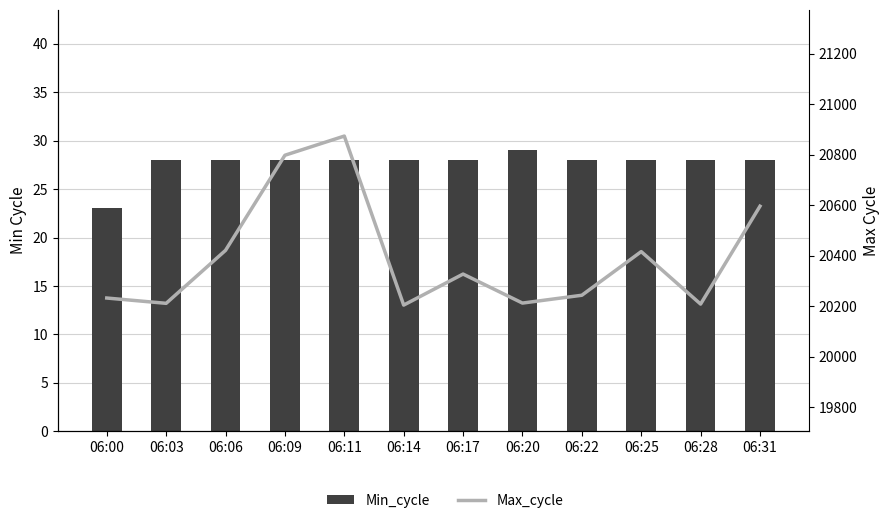

The value of Max_cycle at 06:17 is 20327. True or false?

True